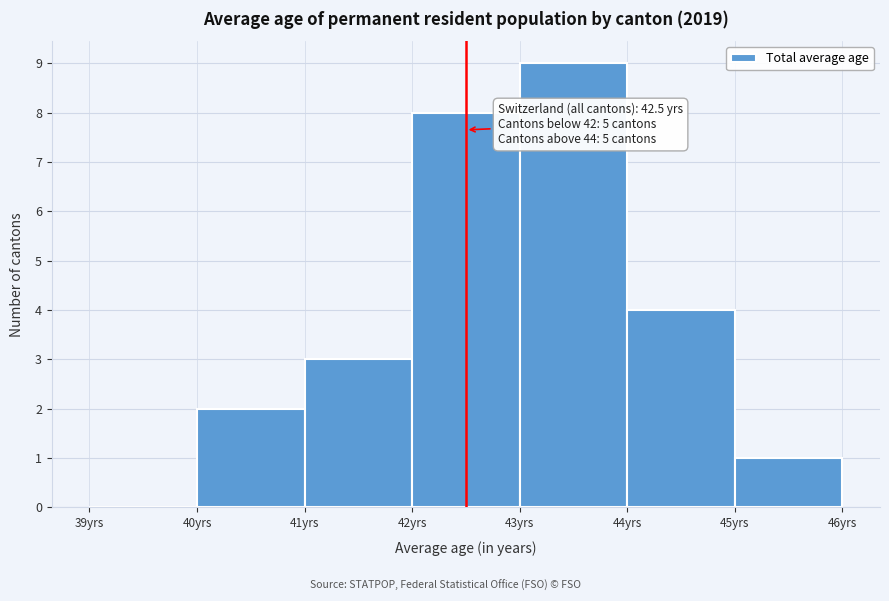

Over which range of the x-axis is the bar tallest?

43 to 44